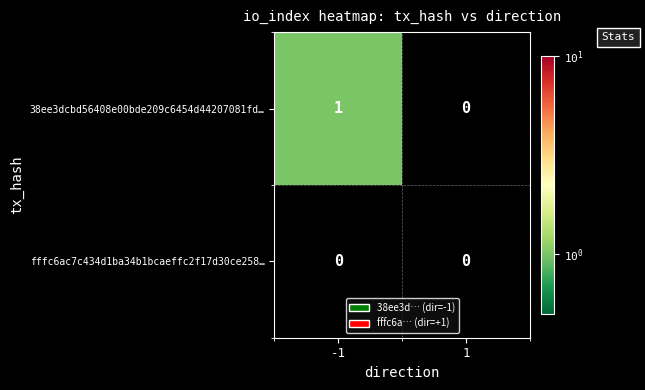

Reading left to right, extract all data points from this chart.

38ee3dcbd56408e00bde209c6454d44207081fd…: -1=1	1=0
fffc6ac7c434d1ba34b1bcaeffc2f17d30ce258…: -1=0	1=0